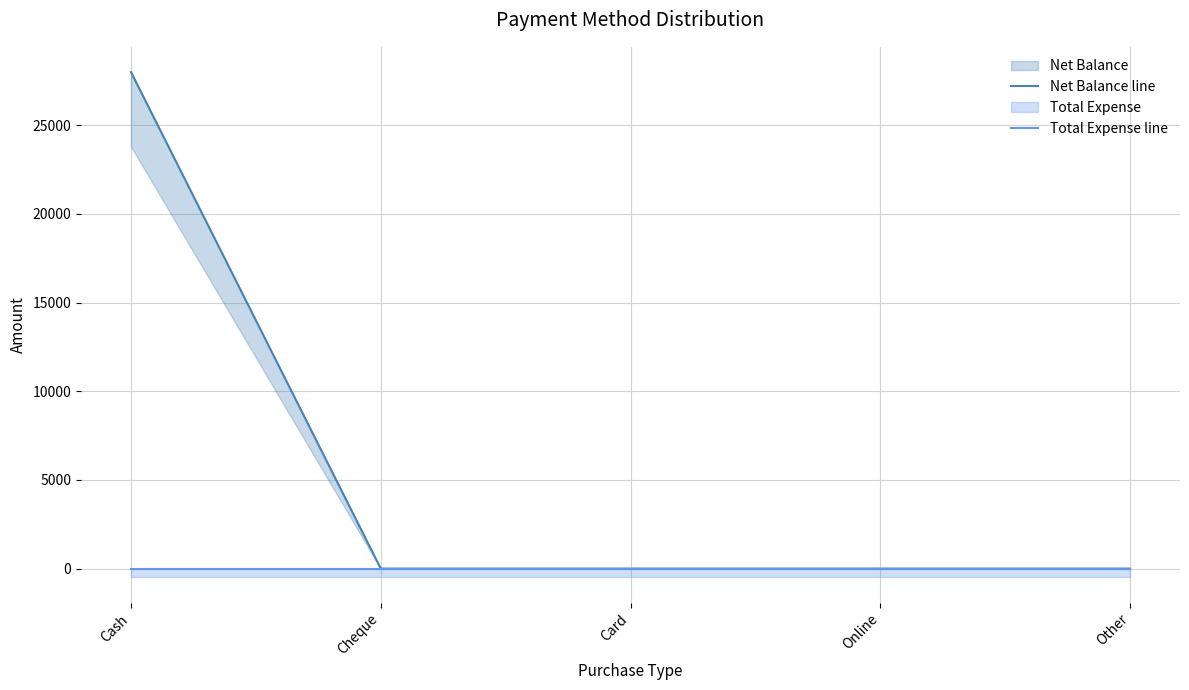

Is it true that Net Balance line equals 14814 at Cash?

False